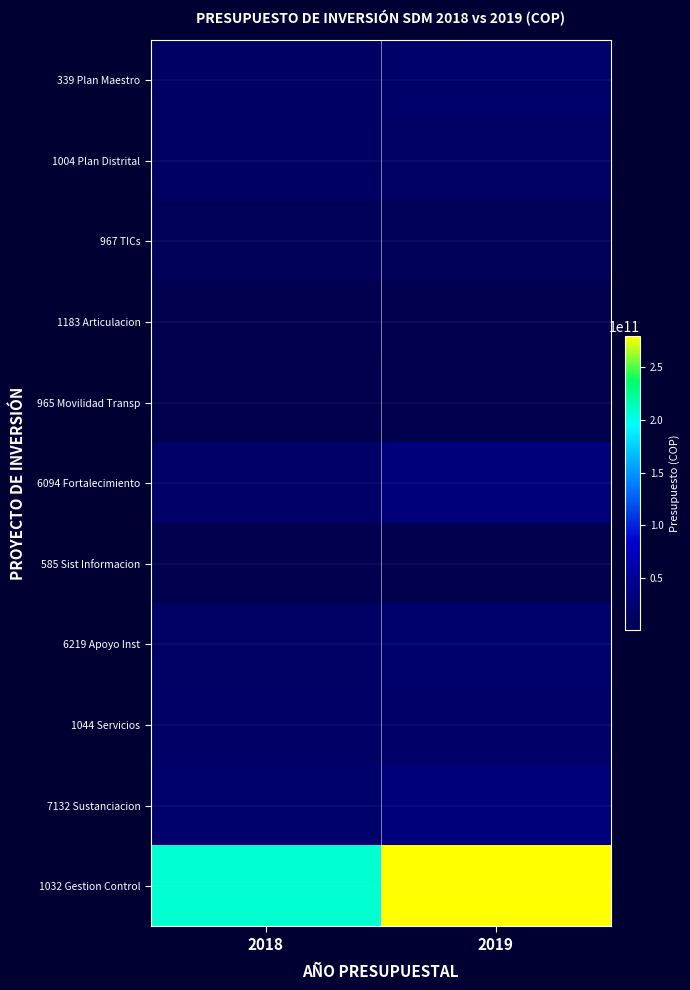

Reading right to left, list all the values displayed in this chart.

339 Plan Maestro: 2019=20379923000	2018=14890776746
1004 Plan Distrital: 2019=17489714000	2018=15354891000
967 TICs: 2019=7915698000	2018=8438602037
1183 Articulacion: 2019=1889555000	2018=3200912110
965 Movilidad Transp: 2019=169258000	2018=315805000
6094 Fortalecimiento: 2019=31105362000	2018=19683713000
585 Sist Informacion: 2019=2843569000	2018=2639057000
6219 Apoyo Inst: 2019=21522370000	2018=16626000000
1044 Servicios: 2019=19786331000	2018=17829168607
7132 Sustanciacion: 2019=30883680000	2018=21318552000
1032 Gestion Control: 2019=279416422000	2018=208359322463